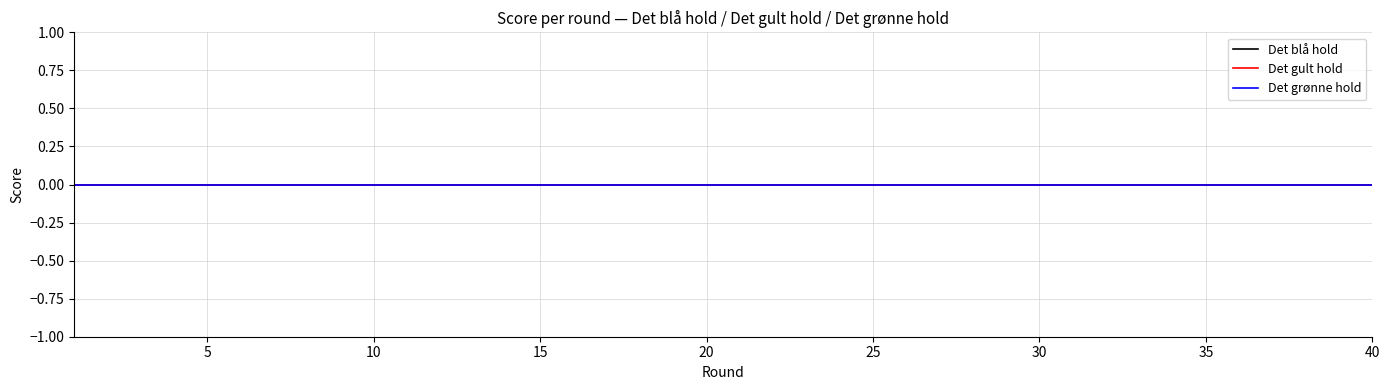

At which label is Det grønne hold closest to 0?

1